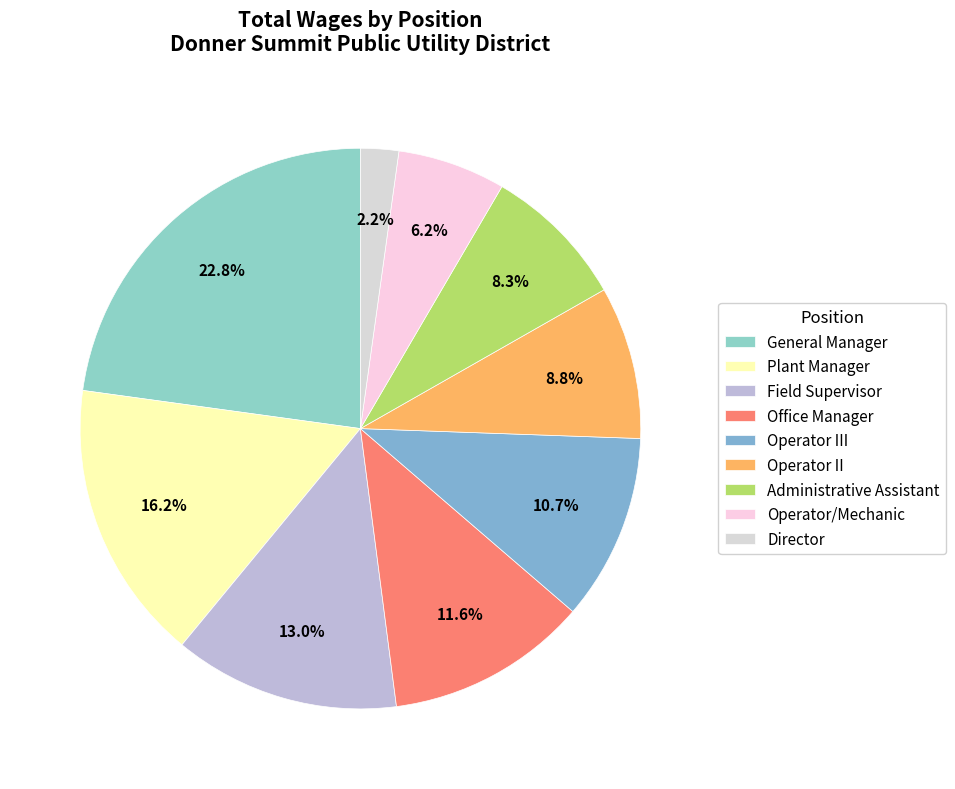

What percentage is the Operator/Mechanic slice, to the nearest percent?

6%